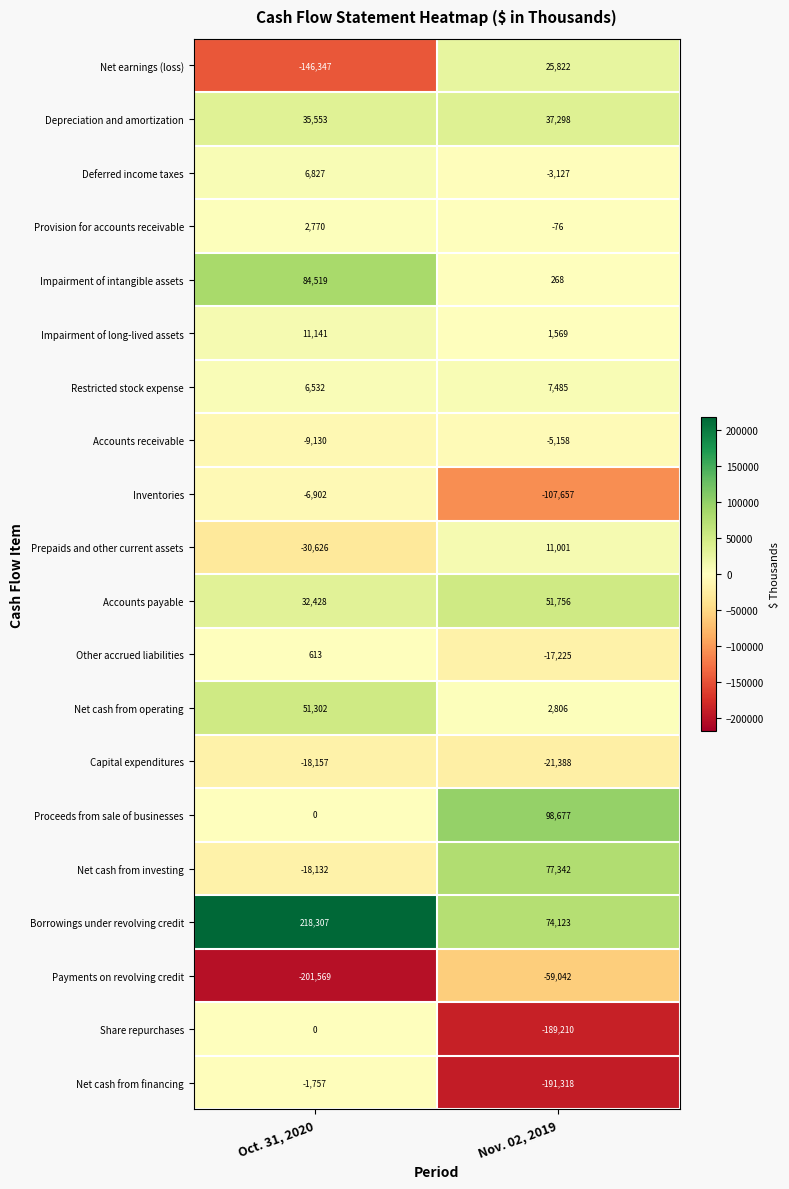

What is the sum of the Share repurchases values at Nov. 02, 2019 and Oct. 31, 2020?

-189210